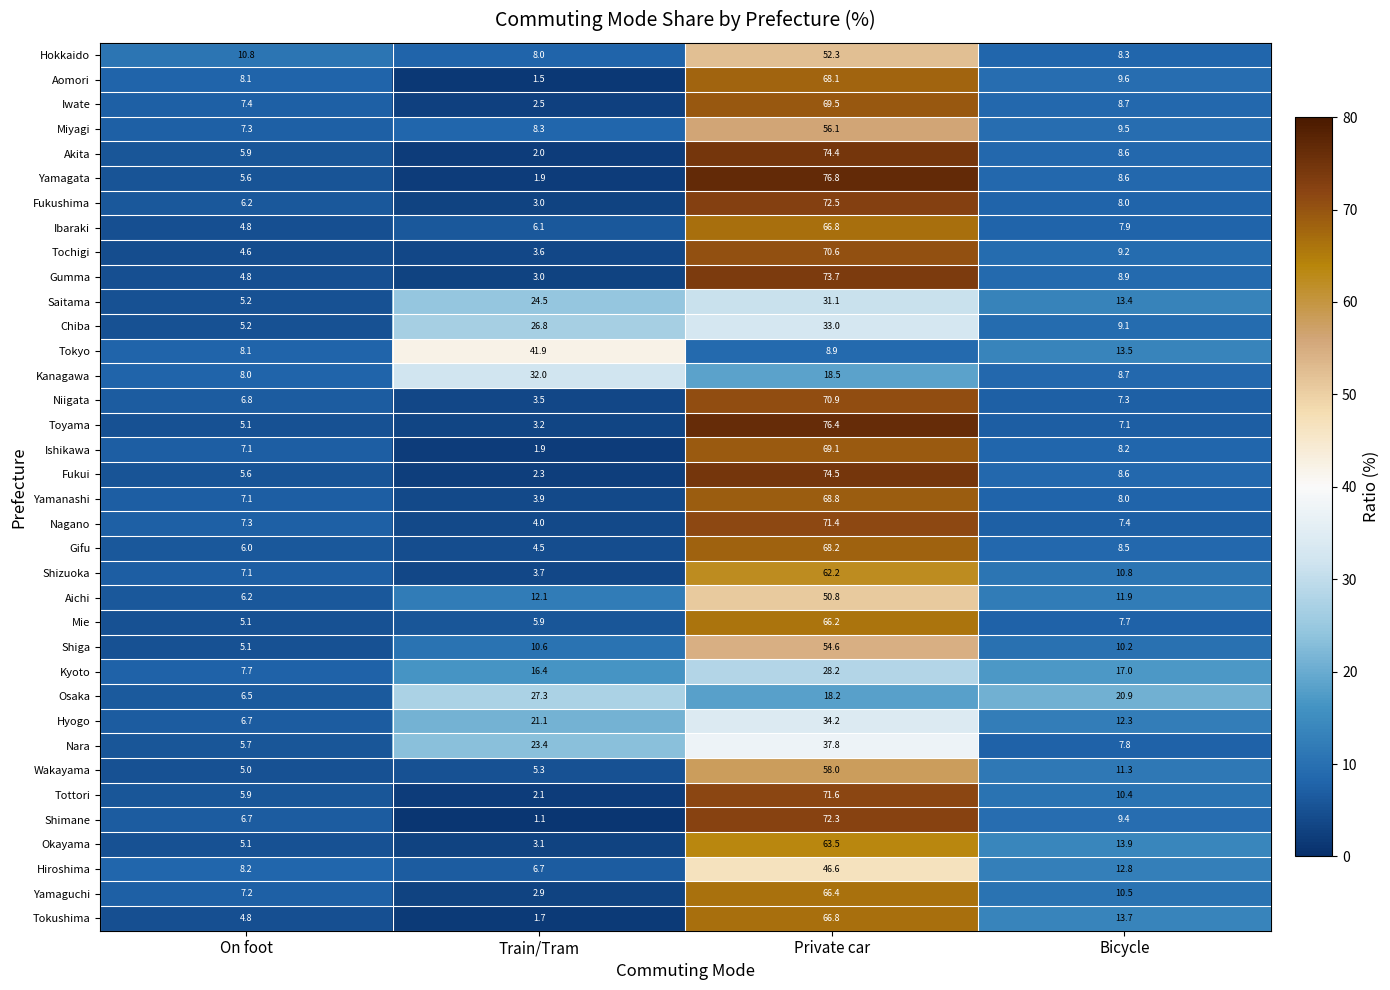

What is the greatest value displayed?

76.8